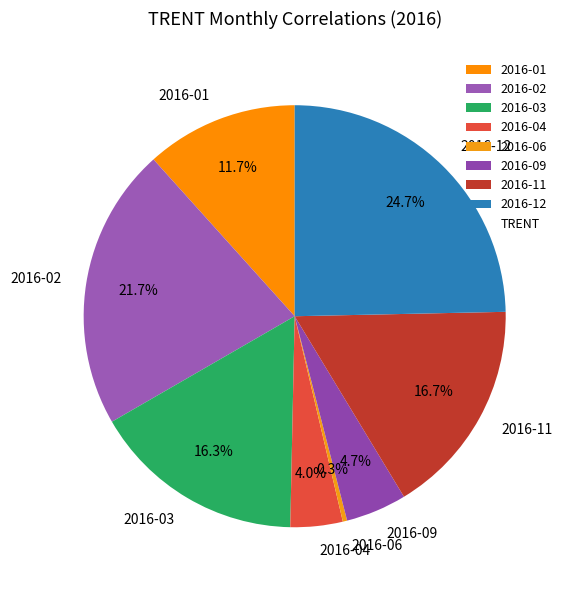

Is 2016-03 the majority of the pie?

No